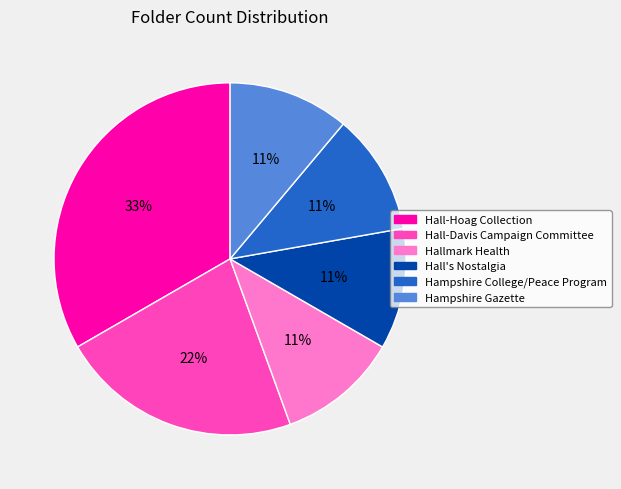

Combined, do Hall-Hoag Collection and Hallmark Health account for over 50%?

No